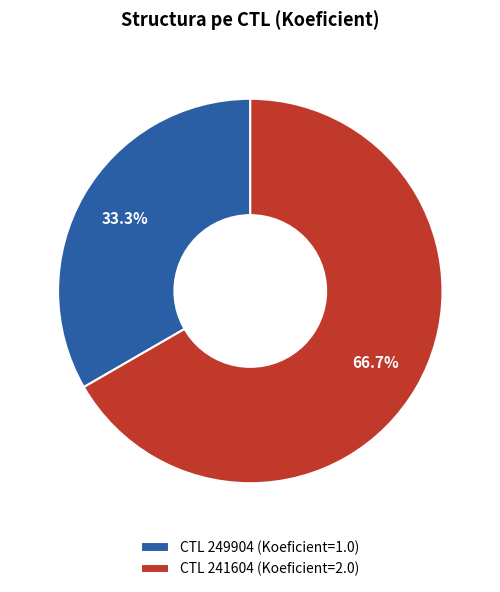

Count the number of slices in the pie.

2